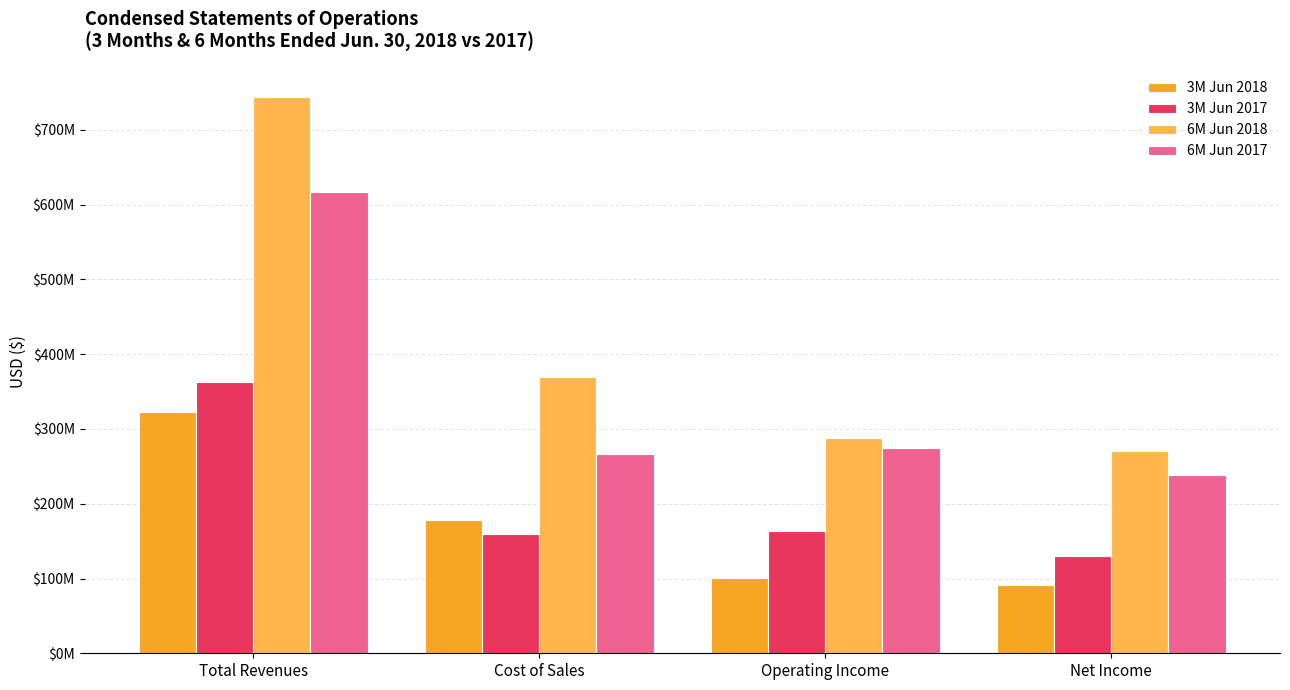

Which category has the highest value in the 3M Jun 2018 series?

Total Revenues